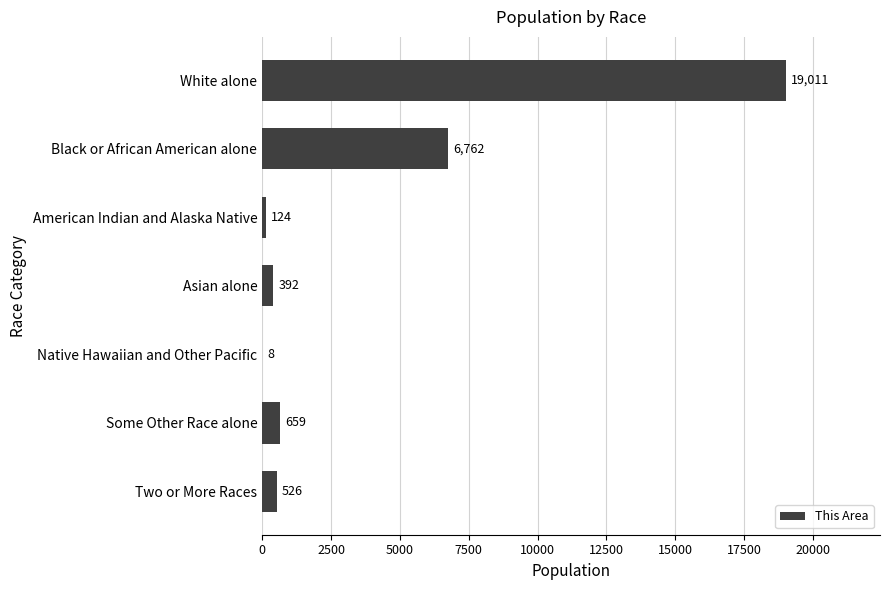

Where is the data nearest to the value 9509?

Black or African American alone